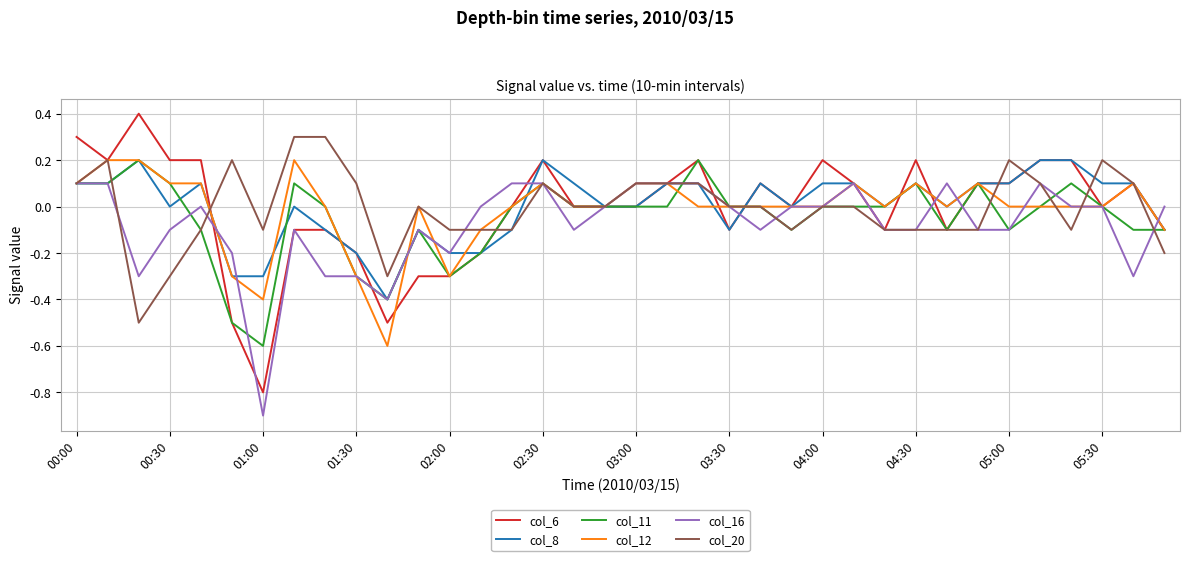

How many lines are shown in the chart?

6